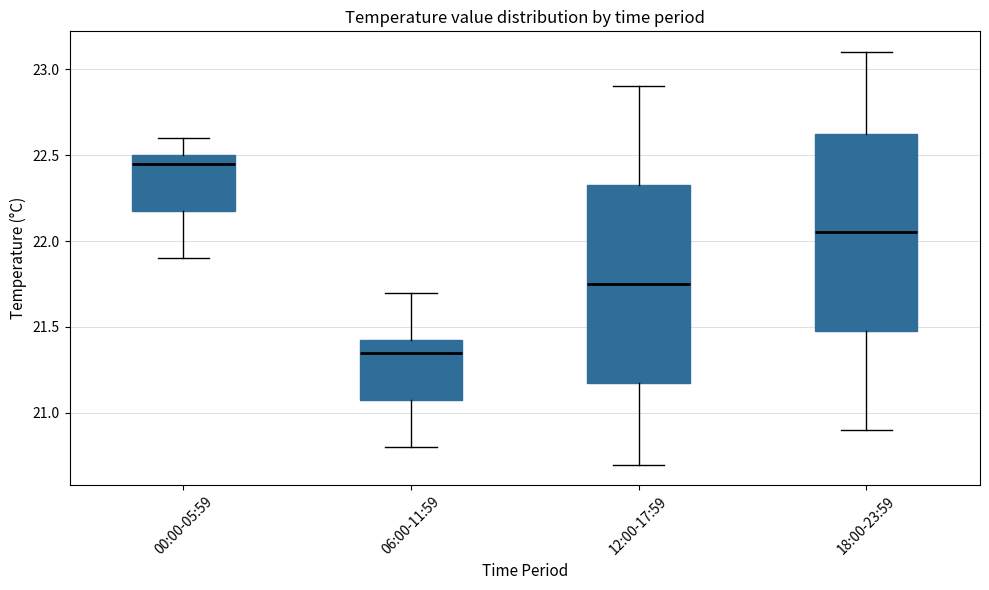

Which box has the lowest median line?

06:00-11:59